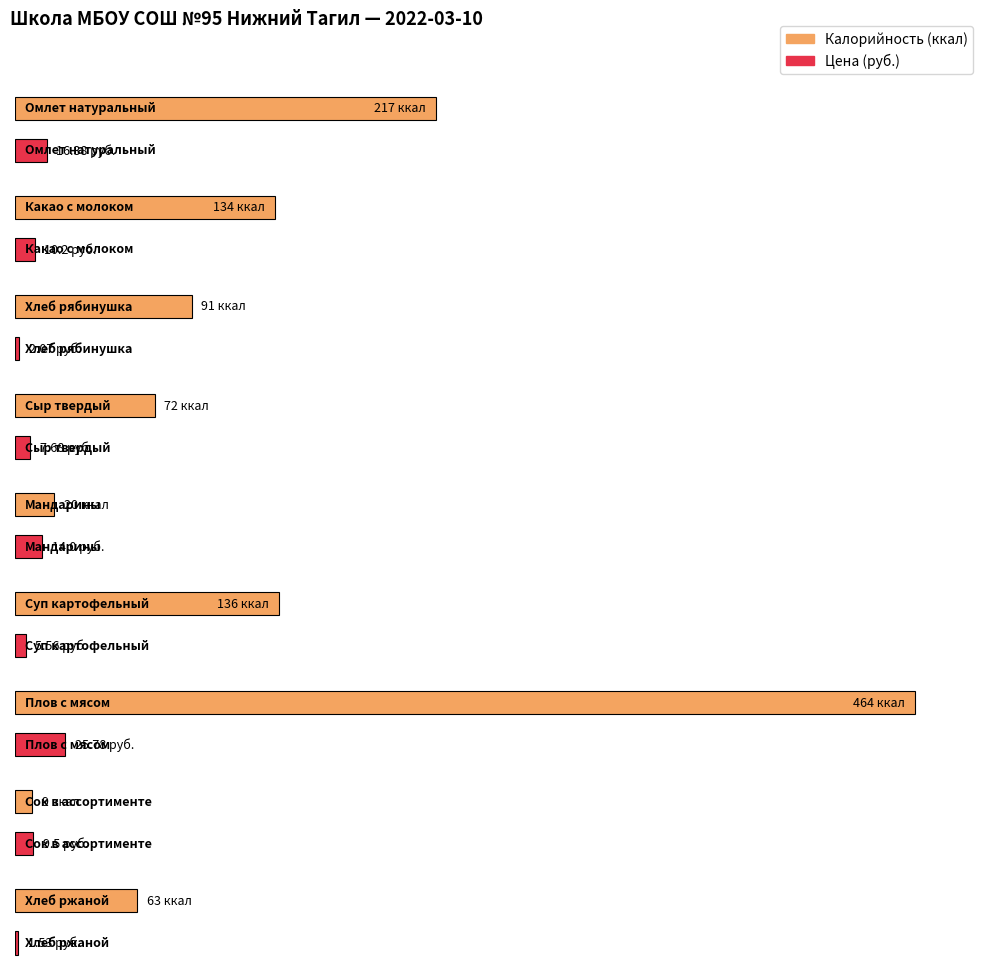

What is the sum of the Цена values at Плов с мясом and Какао с молоком?

36.0